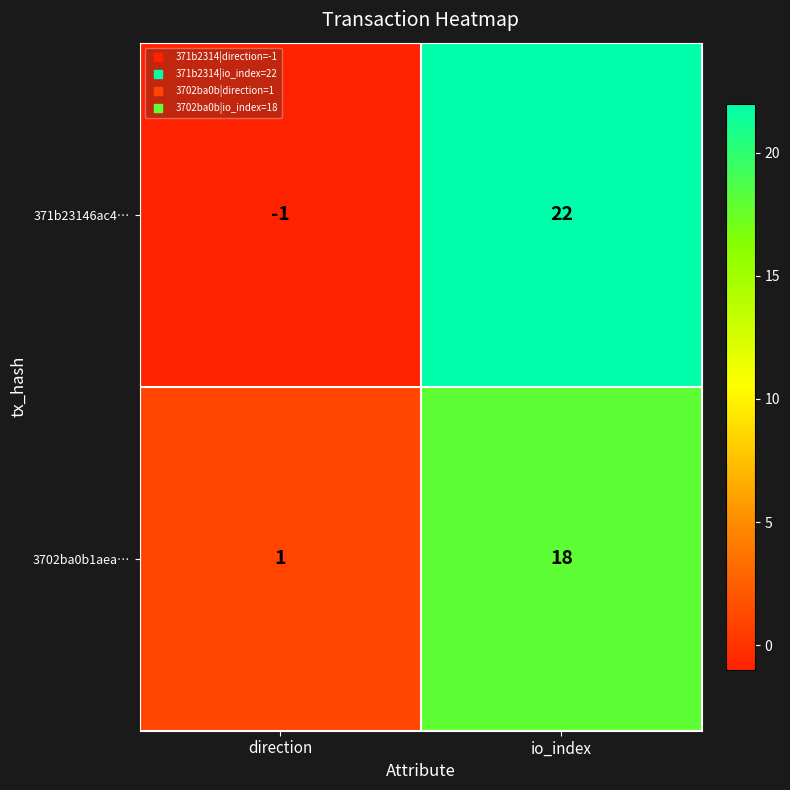

List the series in order of their peak value, highest first.

371b23146ac4…, 3702ba0b1aea…